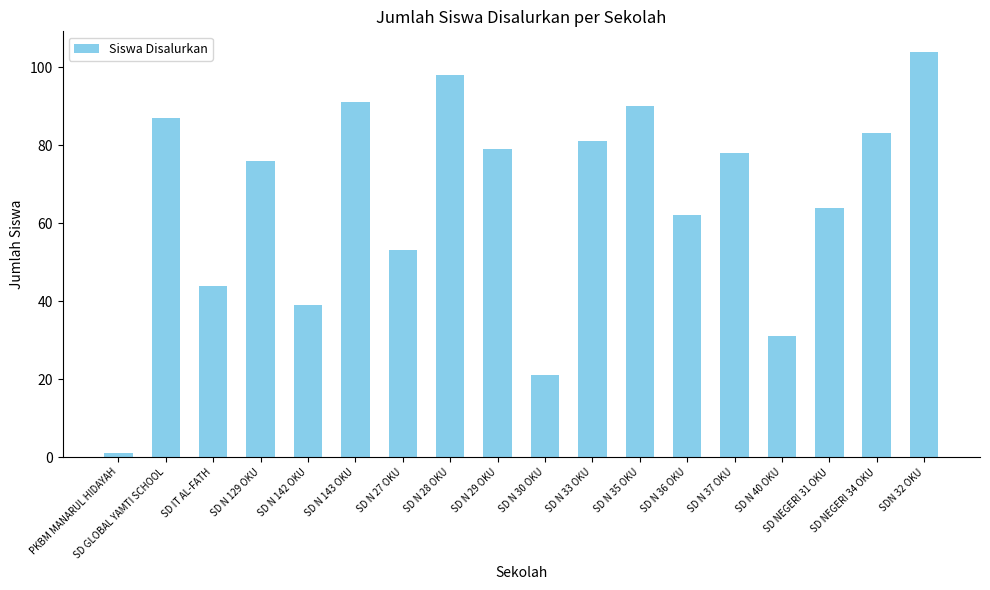

Which category has the lowest value across all series?

PKBM MANARUL HIDAYAH